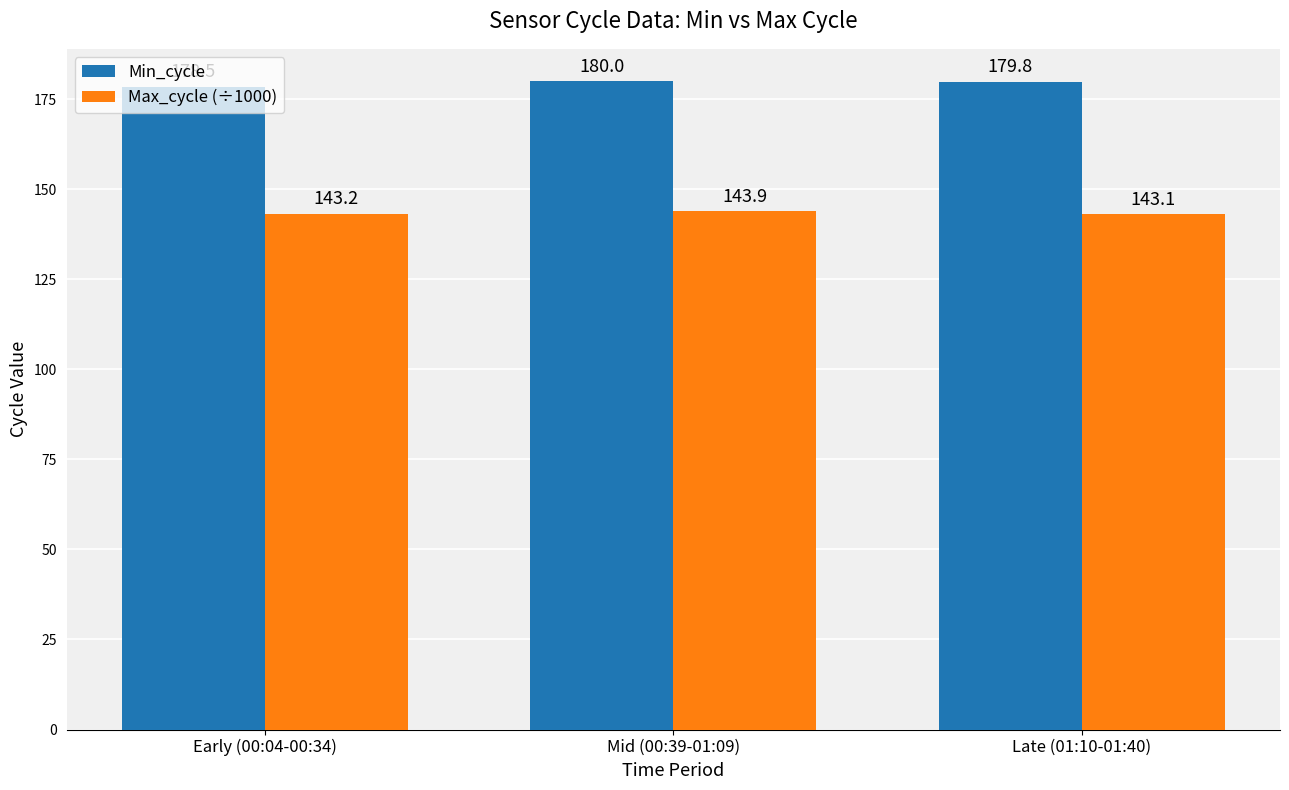

What is the sum of all Min_cycle values?

538.3